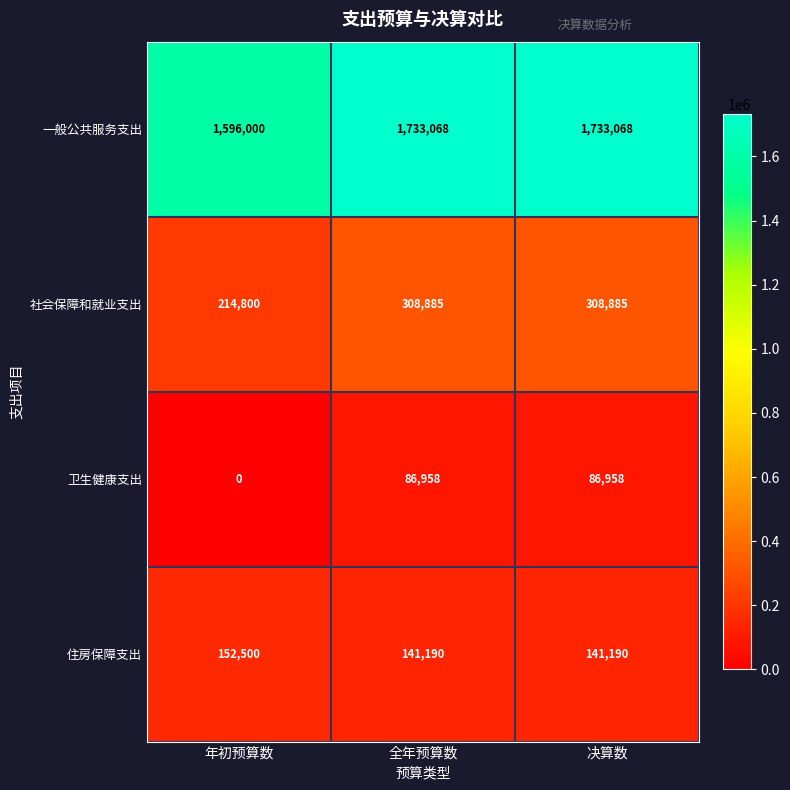

Where is 一般公共服务支出 nearest to the value 1664534?

年初预算数